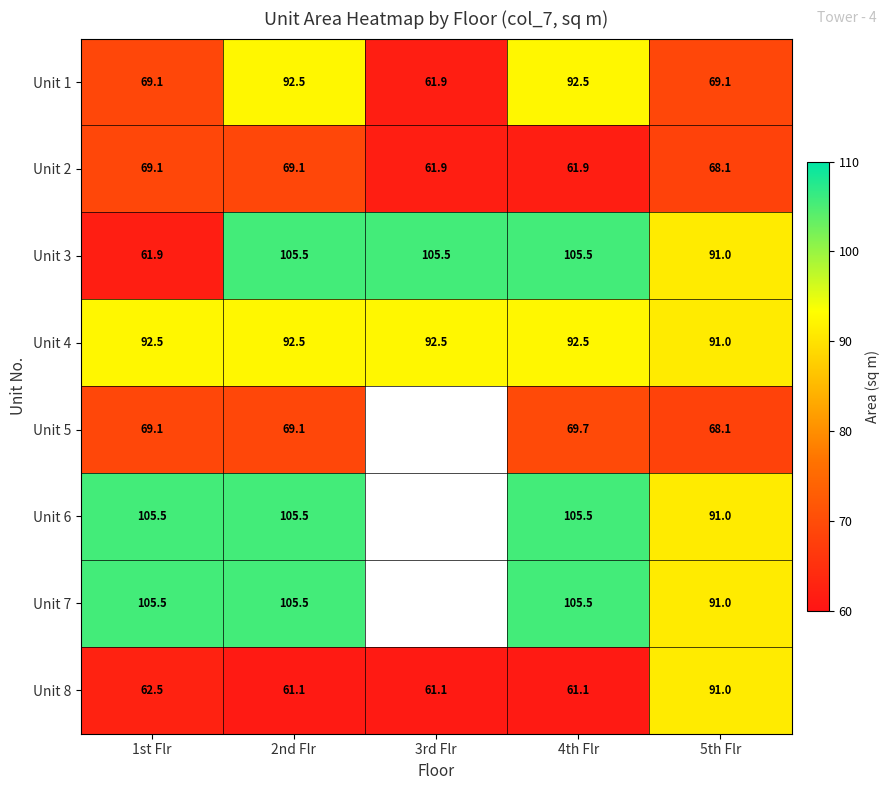

What is the spread (max minus min) of values at 5th Flr?

22.9